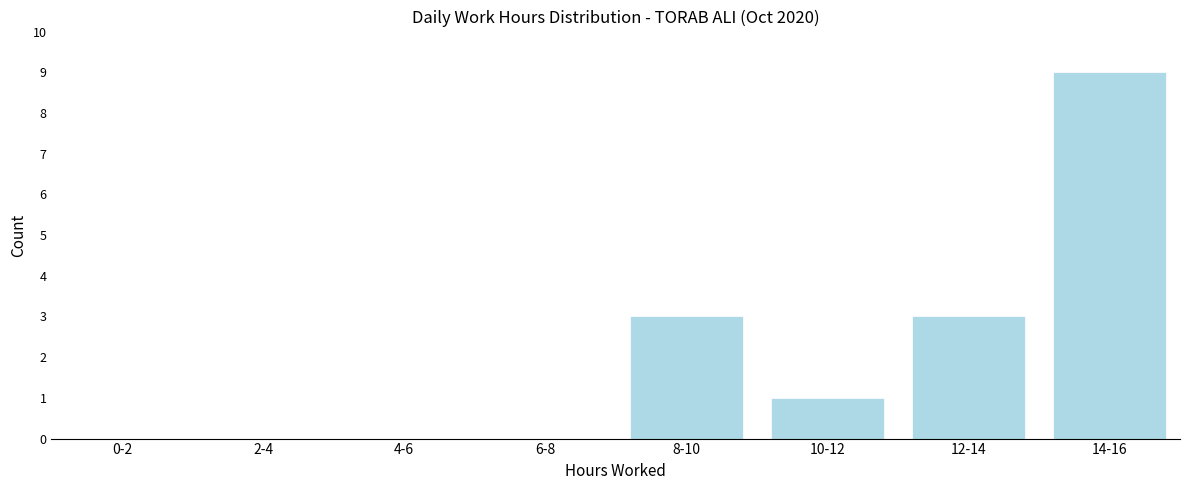

Reading right to left, list all the values displayed in this chart.

14-16=9	12-14=3	10-12=1	8-10=3	6-8=0	4-6=0	2-4=0	0-2=0